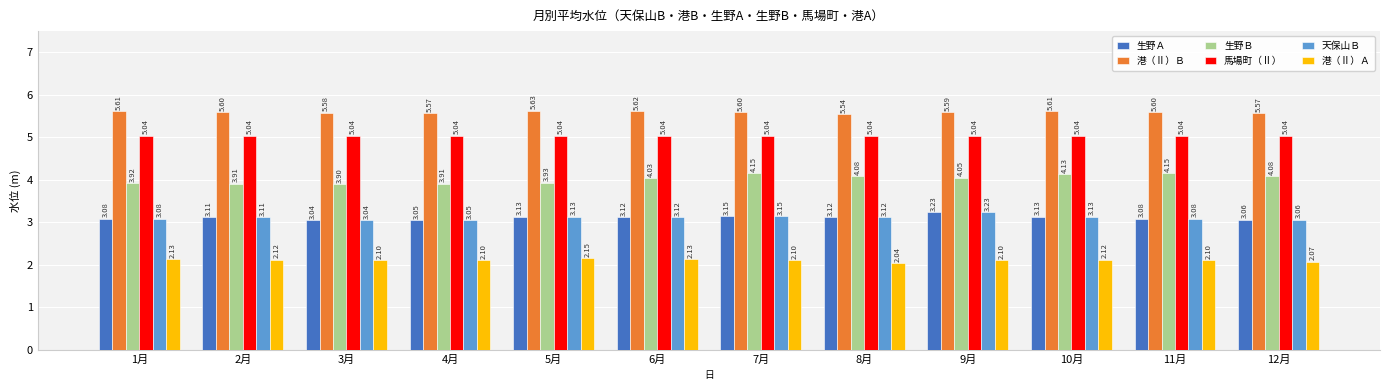

What is the average value of the 港（Ⅱ）Ｂ series?

5.6